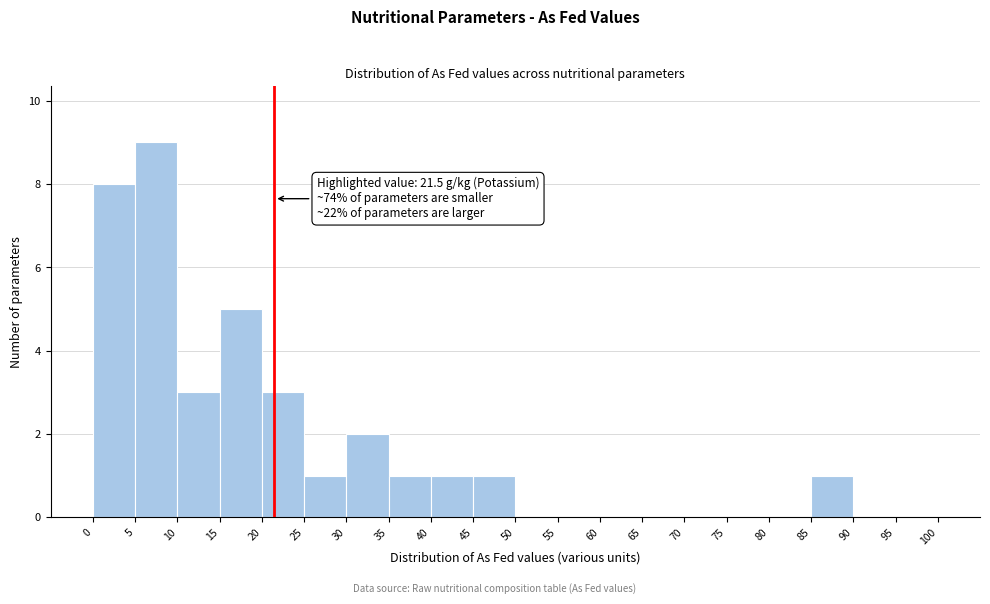

Which range on the x-axis has the tallest bar?

5 to 10